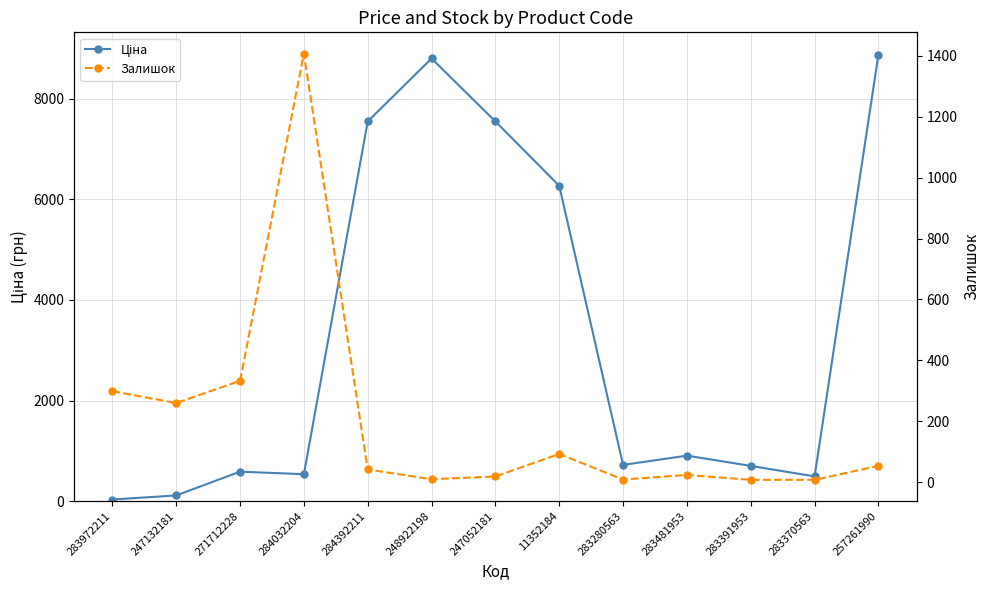

True or false: Ціна has more than 1 points higher than both neighbors.

True